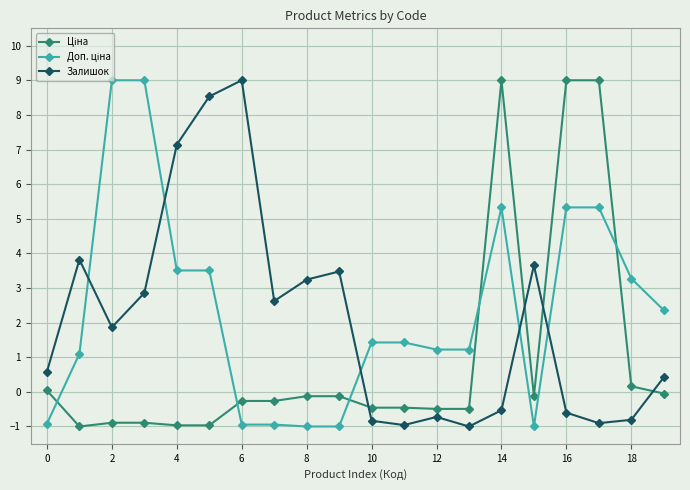

What is the lowest value of the Залишок series?

-1.0